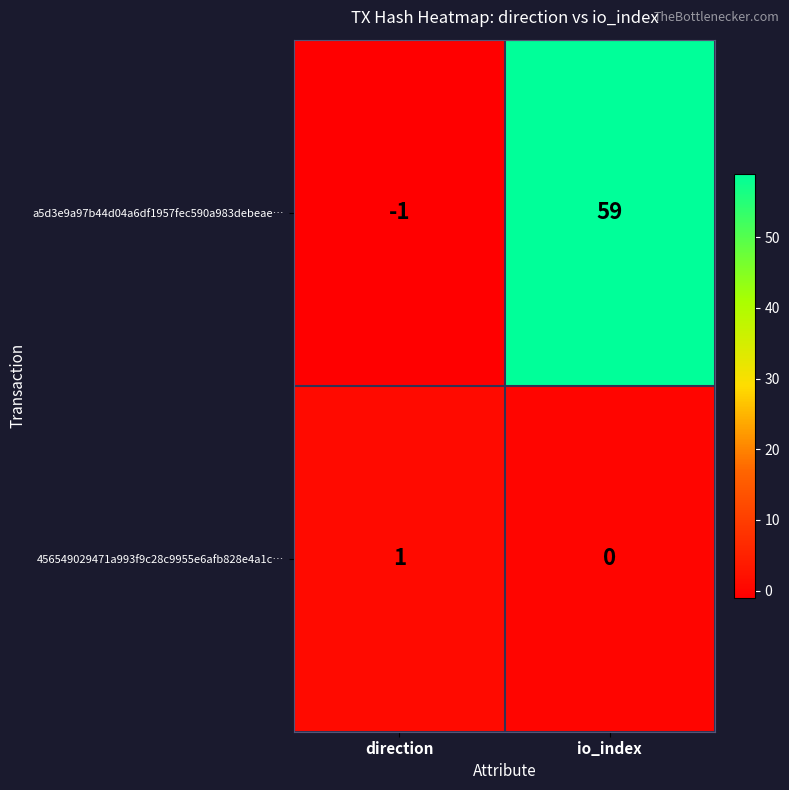

At which label is a5d3e9a97b44d04a6df1957fec590a983debeae… closest to 29?

direction